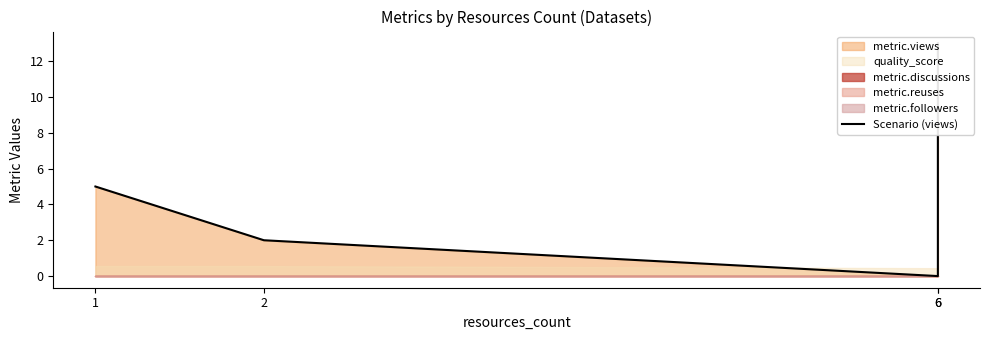

True or false: there are more than 0 points higher than both neighbors.

False